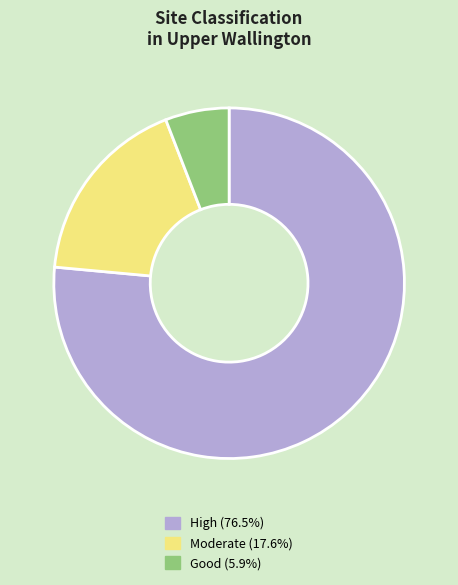

Is there a majority slice in this chart?

Yes